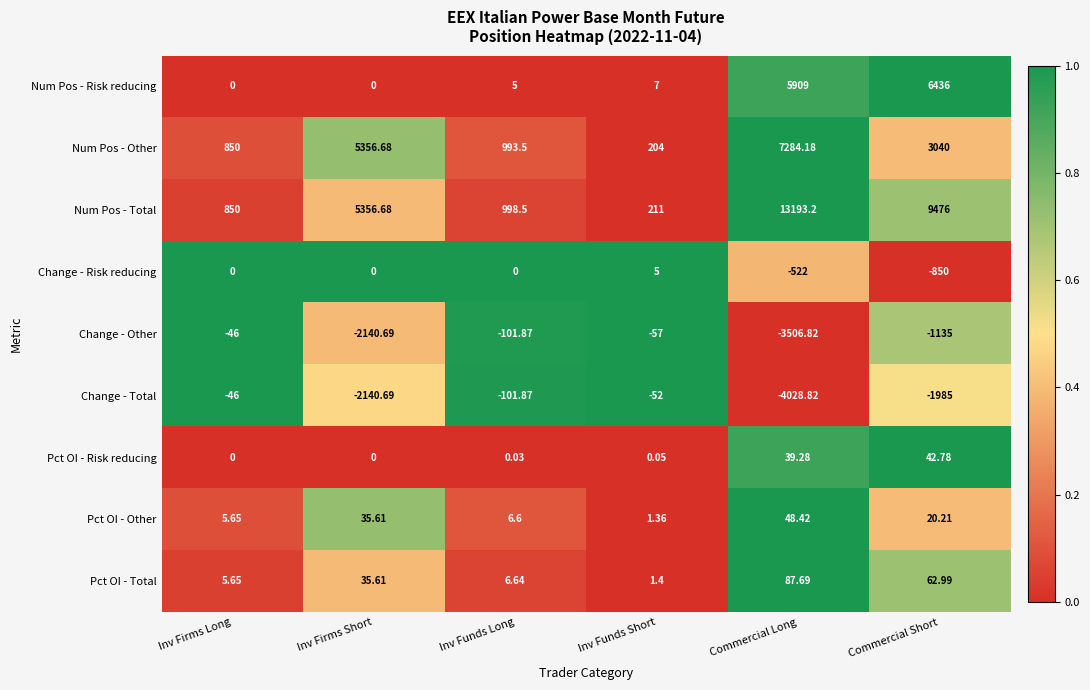

List the labels in order of Pct OI - Other value, largest first.

Commercial Long, Inv Firms Short, Commercial Short, Inv Funds Long, Inv Firms Long, Inv Funds Short